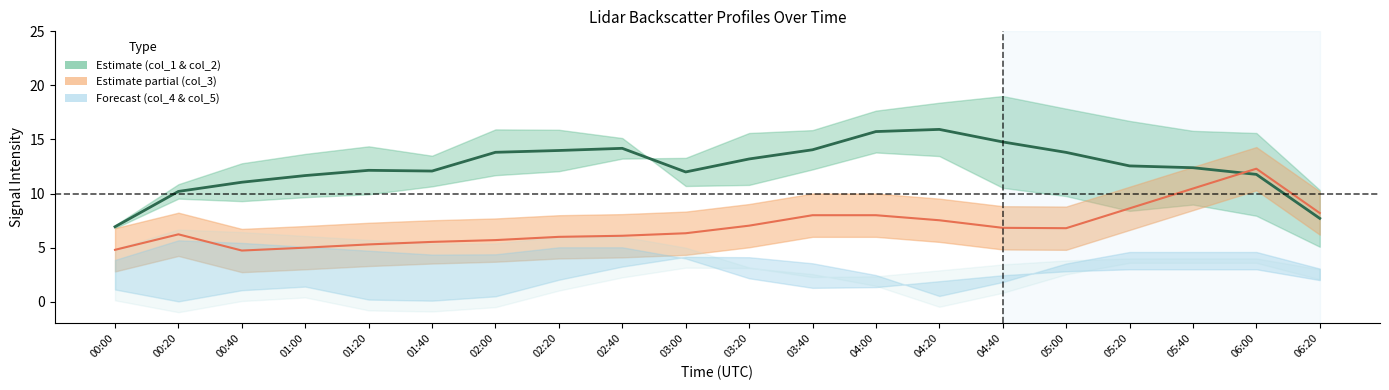

Which series has the largest total across all categories?

col_1 (mean)